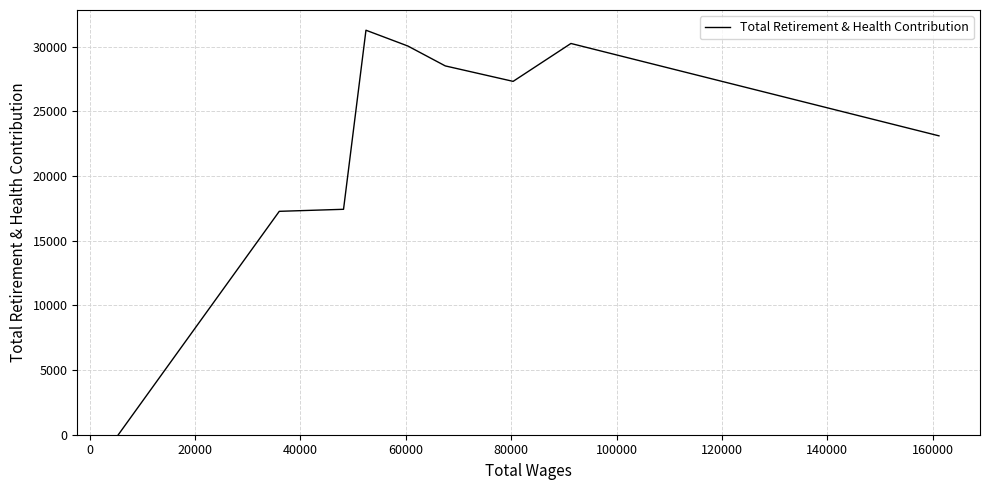

Is this an area chart (filled region under the line)?

No